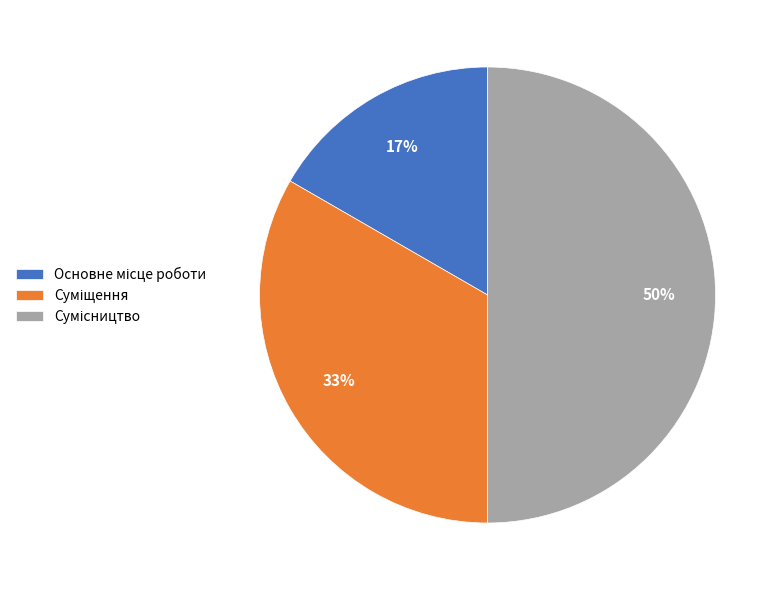

To the nearest percent, what is the average slice percentage?

33%